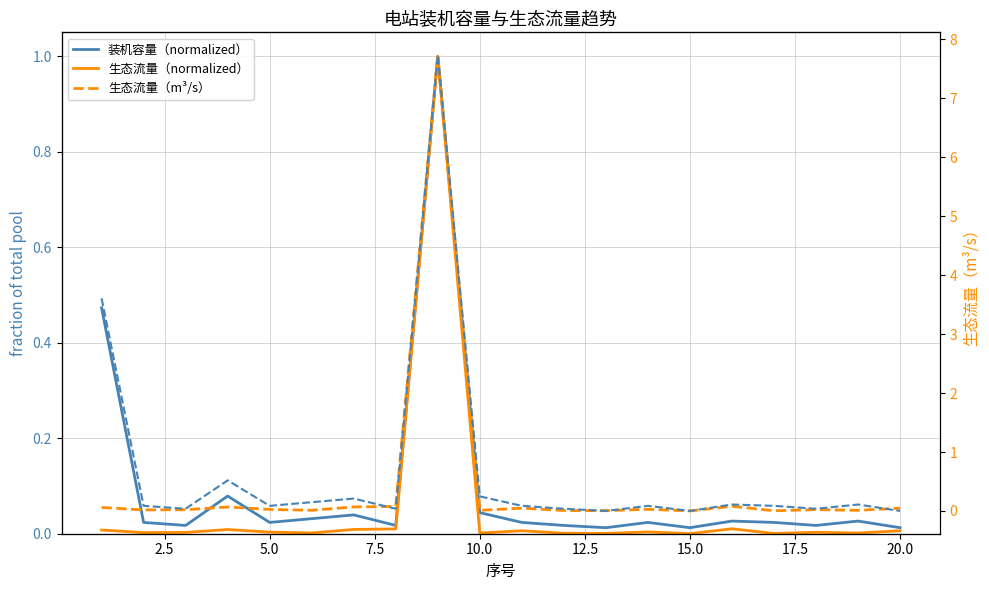

Reading right to left, transcribe all the data shown in this chart.

装机容量（normalized）: 0.0	0.0	0.0	0.0	0.0	0.0	0.0	0.0	0.0	0.0	0.0	1.0	0.0	0.0	0.0	0.0	0.1	0.0	0.0	0.5
生态流量（normalized）: 0.0	0.0	0.0	0.0	0.0	0.0	0.0	0.0	0.0	0.0	0.0	1.0	0.0	0.0	0.0	0.0	0.0	0.0	0.0	0.0
生态流量（m³/s）: 0.0	0.0	0.0	0.0	0.1	0.0	0.0	0.0	0.0	0.0	0.0	7.7	0.1	0.1	0.0	0.0	0.1	0.0	0.0	0.1
装机容量（kW）: 40.0	84.0	55.0	75.0	84.0	40.0	75.0	40.0	55.0	75.0	140.0	3170.0	55.0	125.0	100.0	75.0	250.0	55.0	75.0	1500.0